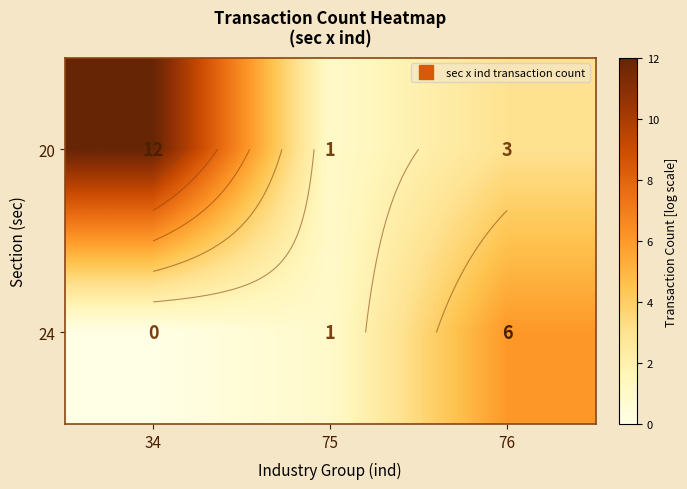

Between 34 and 76, which series saw the biggest shift?

20